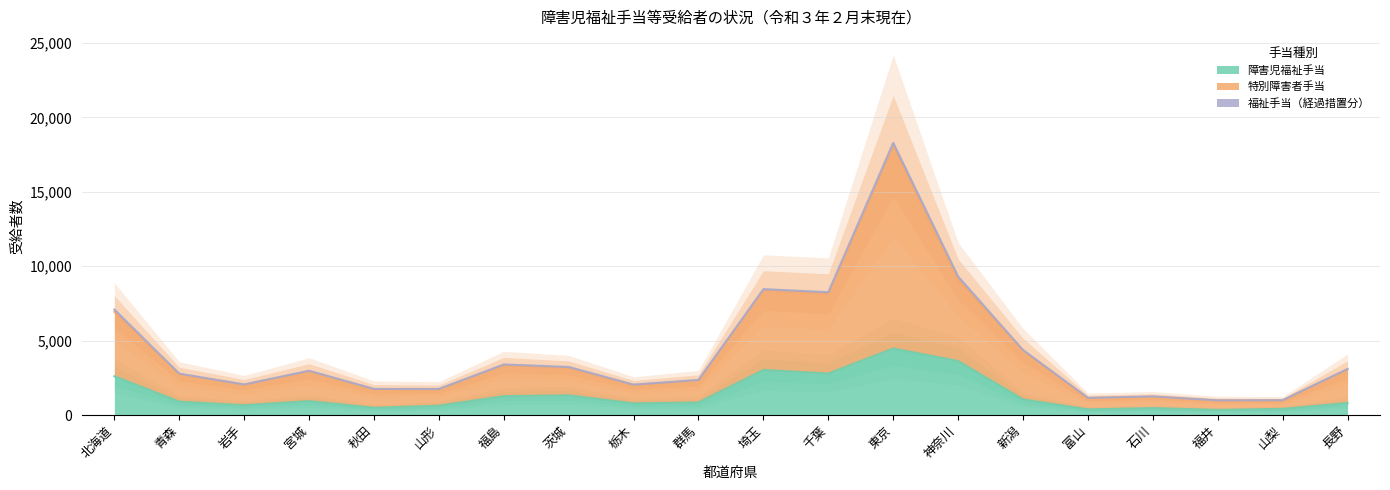

What is the minimum value shown in the chart?

345